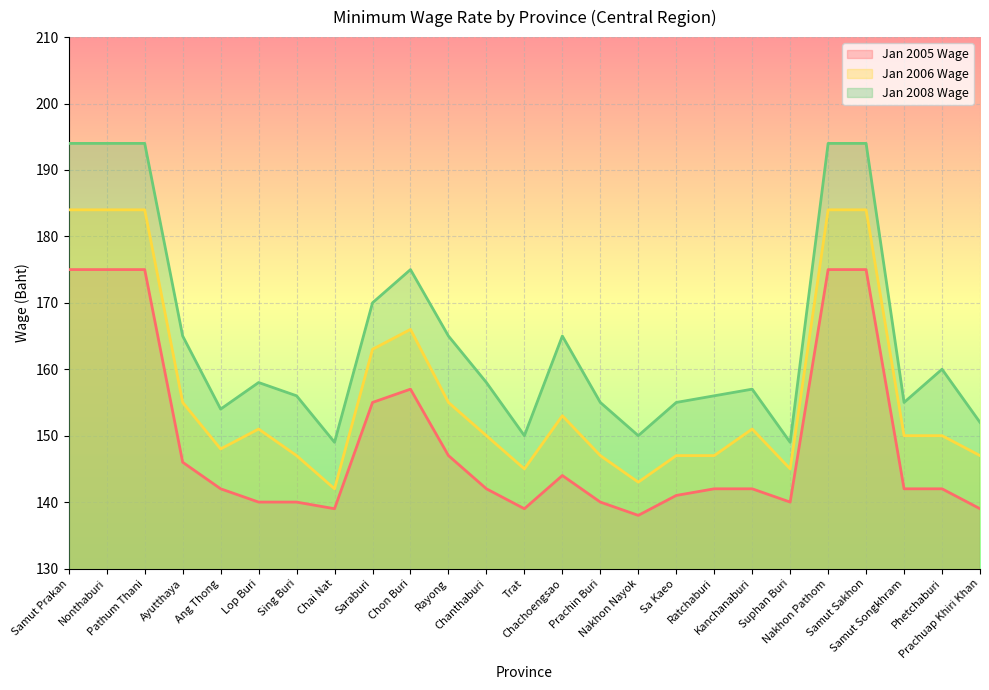

Which series changed the most between Ang Thong and Chai Nat?

Jan 2006 Wage